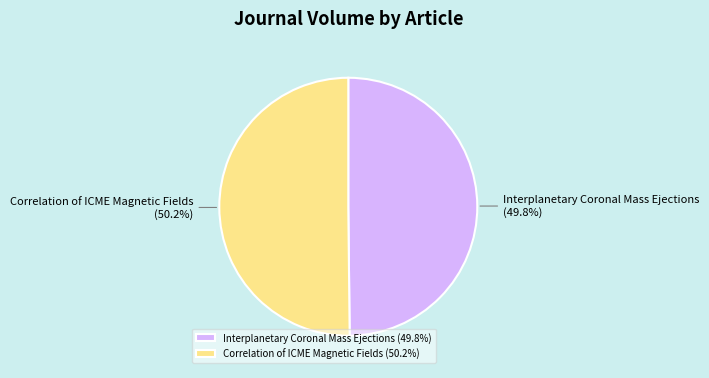

Count the number of slices in the pie.

2